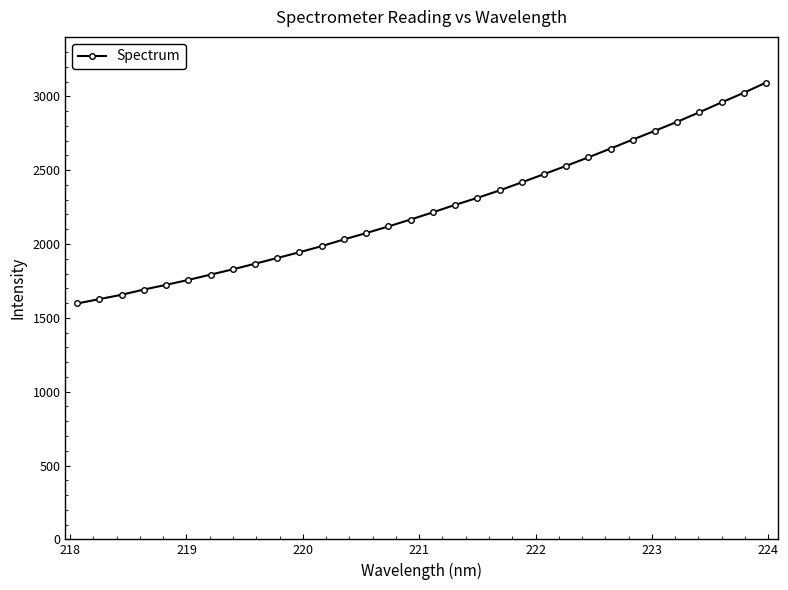

What is the sum of all values?

71832.2